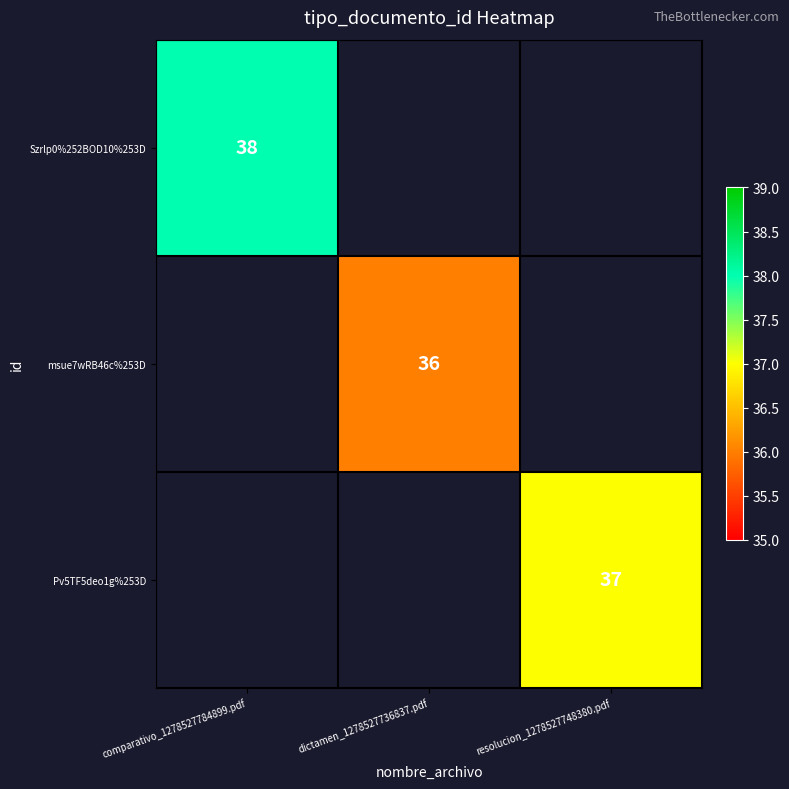

The value of Szrlp0%252BOD10%253D at comparativo_1278527784899.pdf is 54. True or false?

False